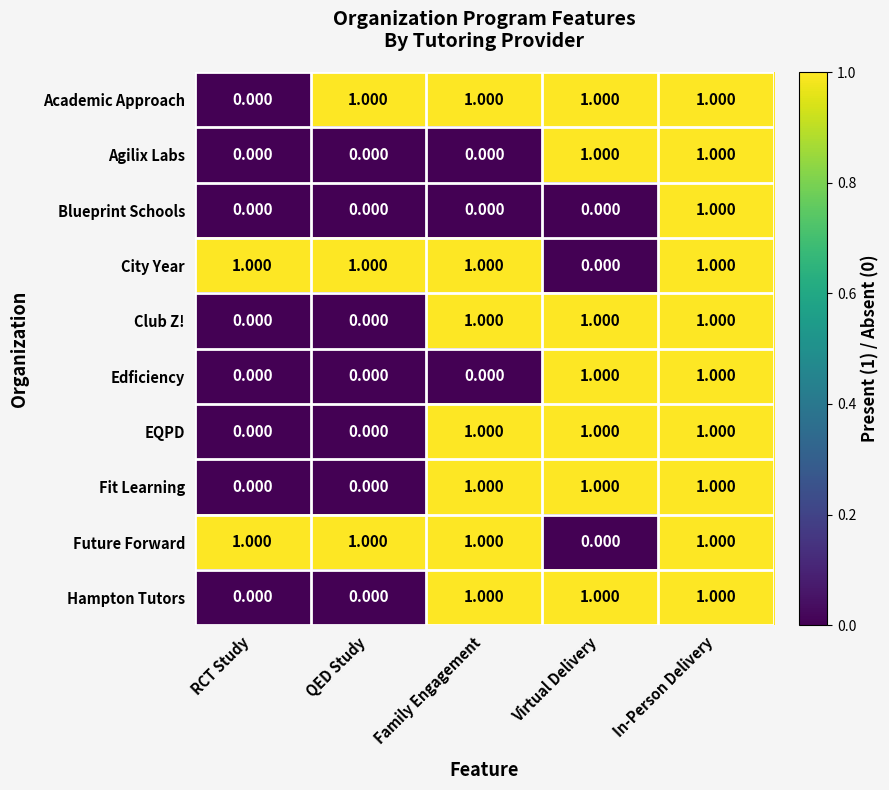

At which label does Future Forward reach its minimum?

Virtual Delivery